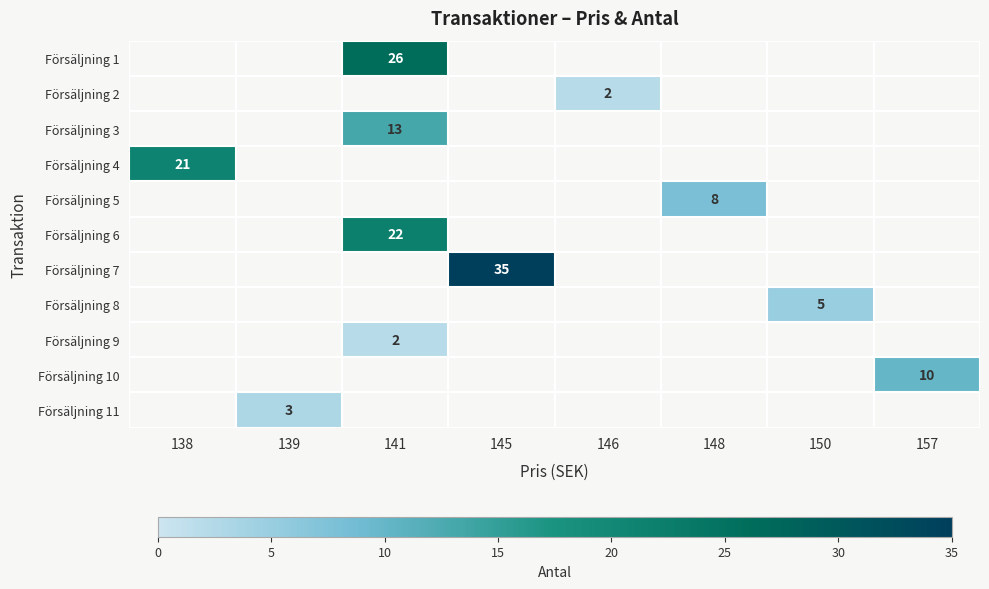

The value of Försäljning 1 at 141 is 26. True or false?

True